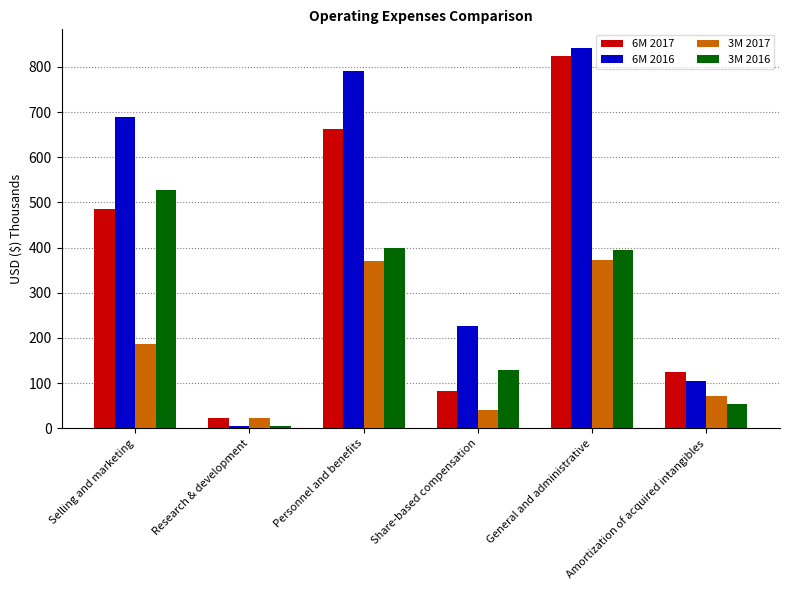

Rank the series by their maximum value, from highest to lowest.

6M 2016, 6M 2017, 3M 2016, 3M 2017